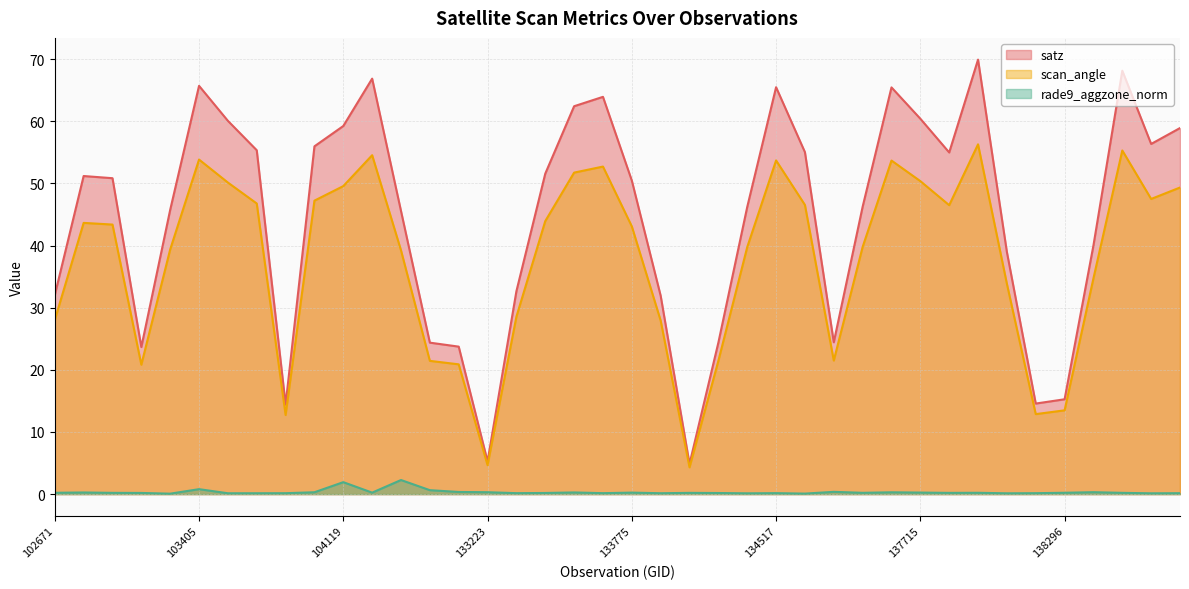

How many data points in satz are less than 50?

19